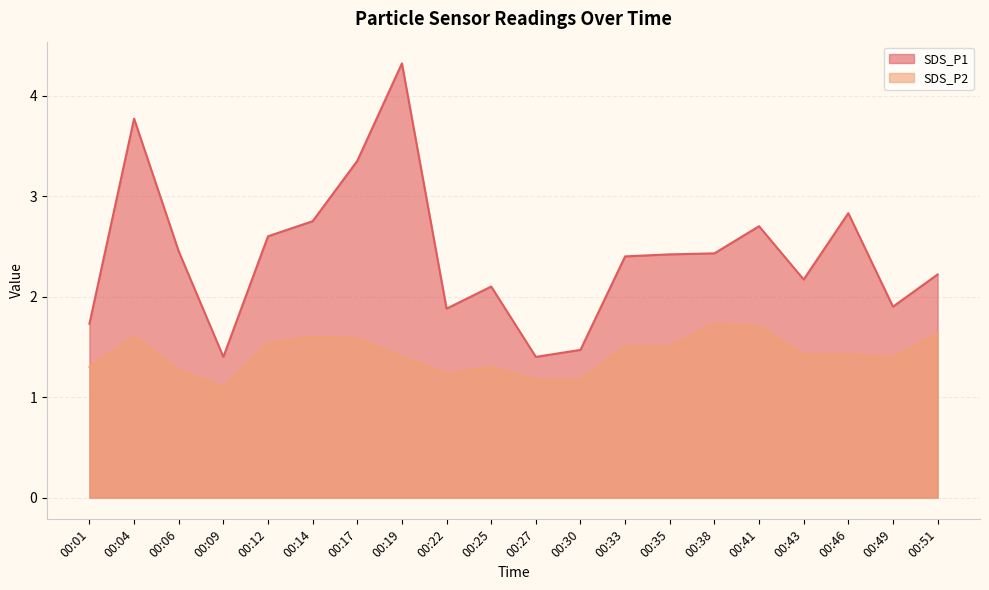

What is the value of the SDS_P1 point at the 4th from the left?

1.4